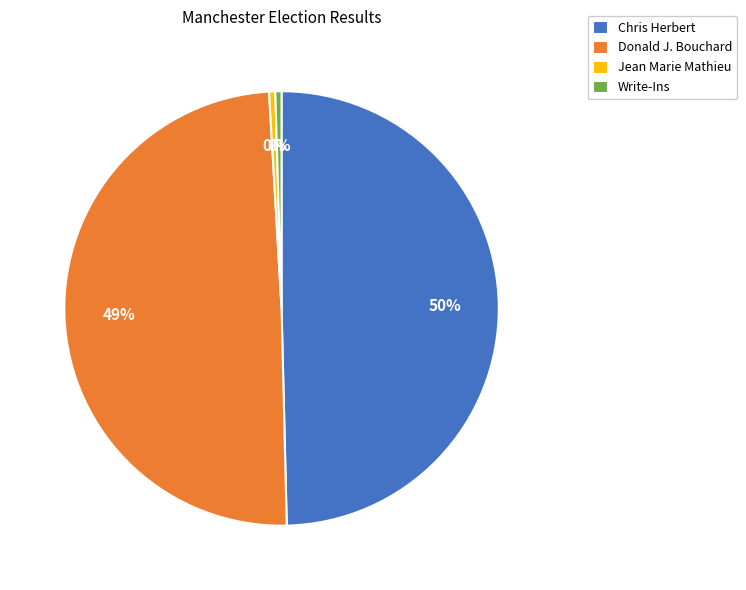

Which has a higher value, Write-Ins or Chris Herbert?

Chris Herbert